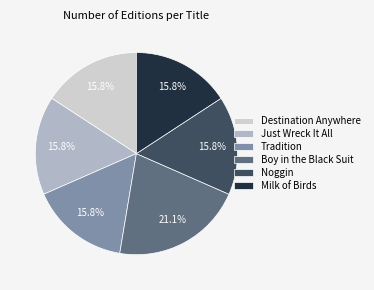

True or false: Milk of Birds accounts for 23% of the total.

False